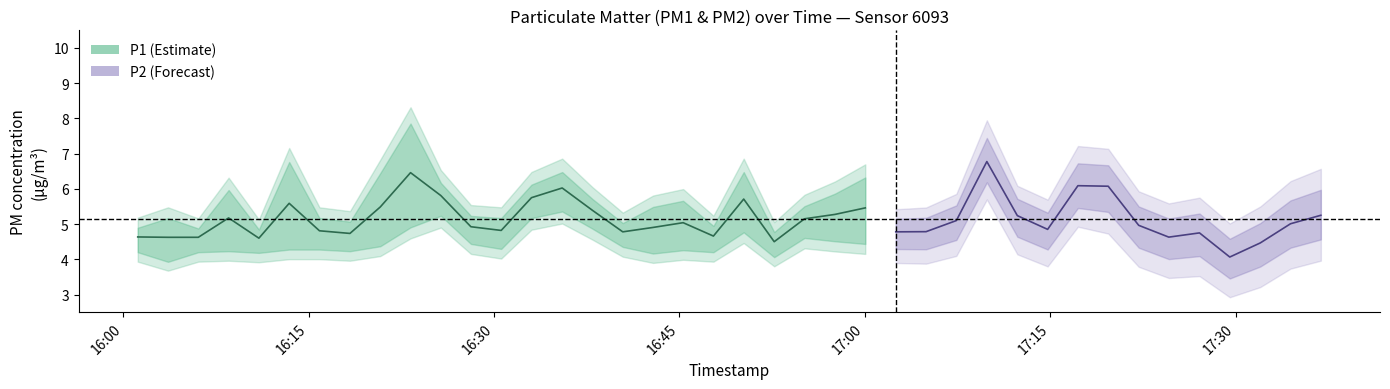

How many interior local peaks does the P1 series have?

11